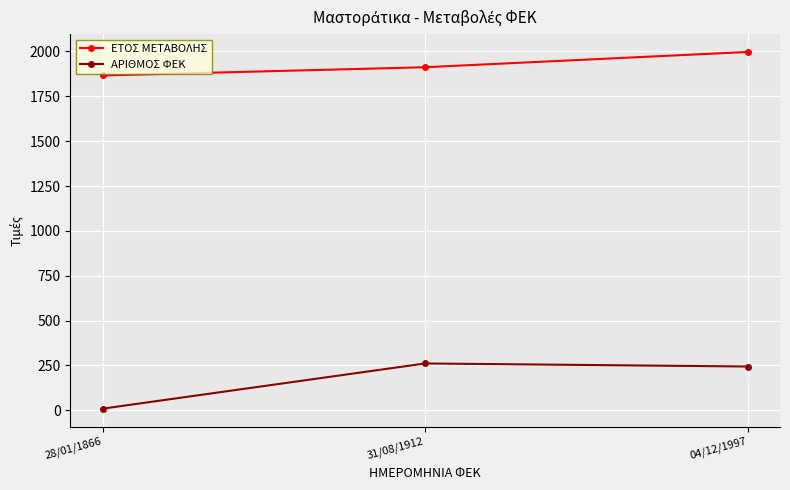

What is the sum of all ΕΤΟΣ ΜΕΤΑΒΟΛΗΣ values?

5775